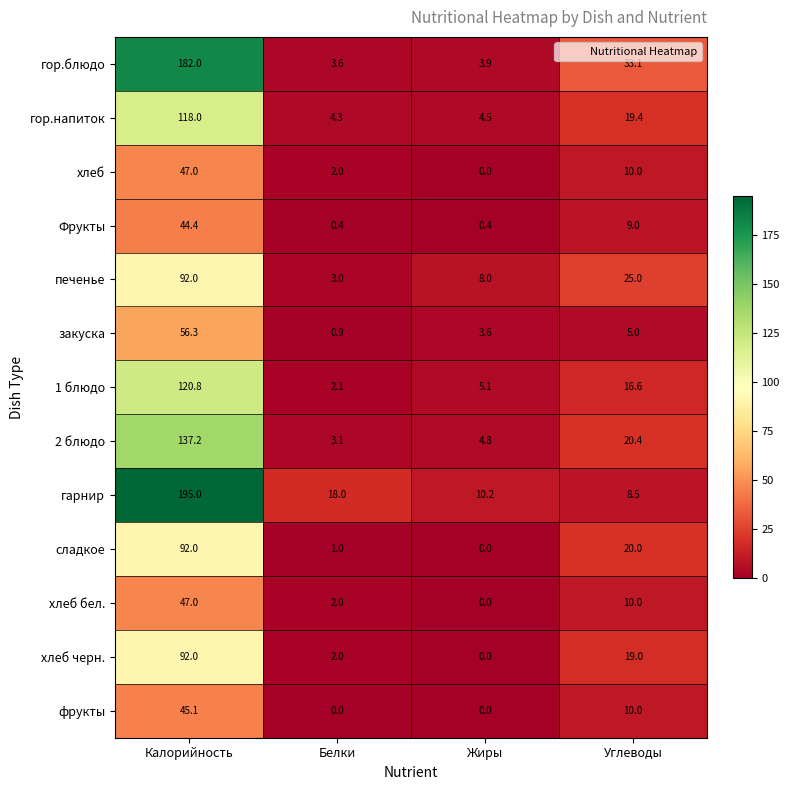

Is the value of гор.напиток at Жиры greater than the value of гарнир at Углеводы?

No